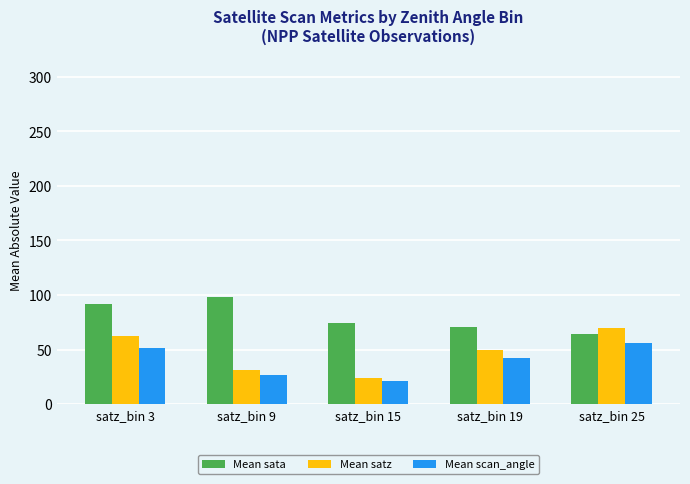

How many bars are there in total?

15